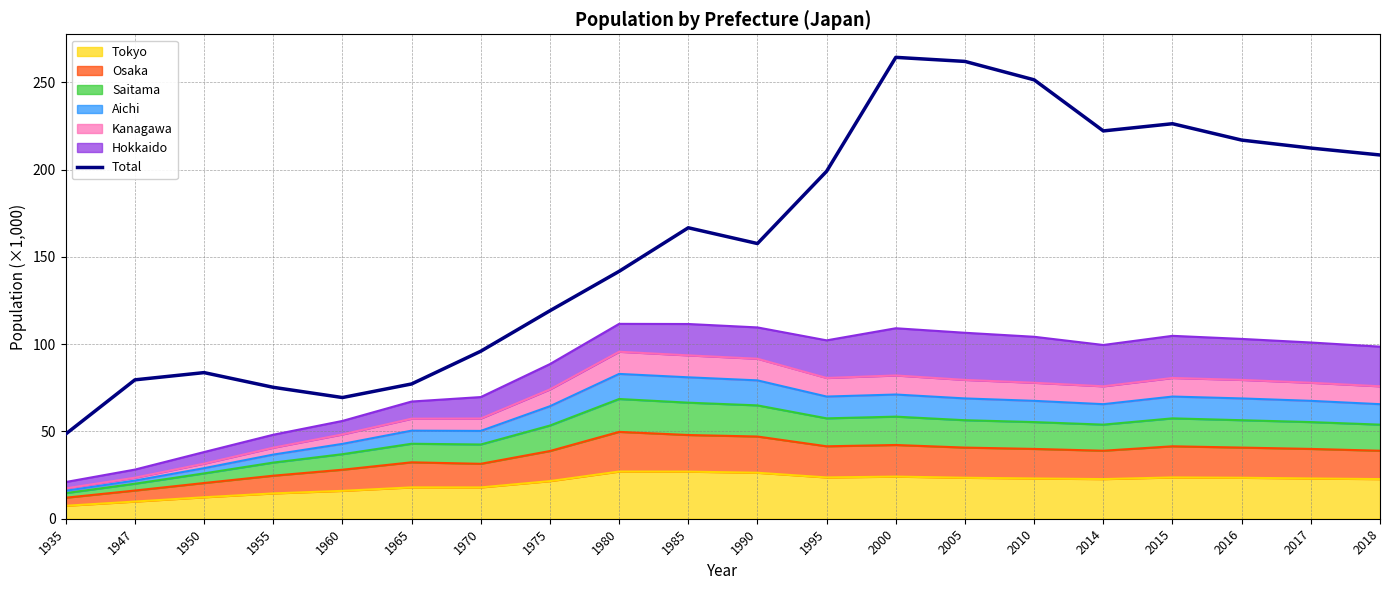

List the labels in order of value, smallest first.

1935, 1960, 1955, 1965, 1947, 1950, 1970, 1975, 1980, 1990, 1985, 1995, 2018, 2017, 2016, 2014, 2015, 2010, 2005, 2000